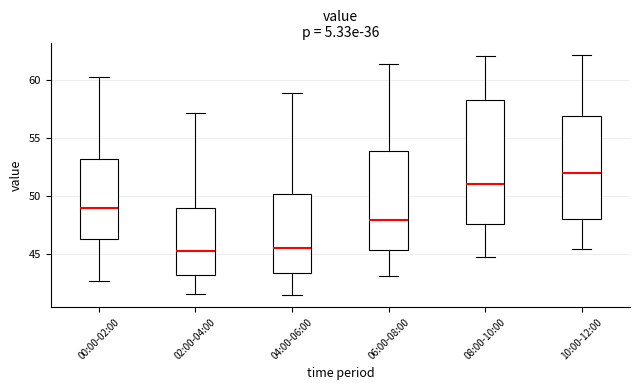

Which box's median line is the highest?

10:00-12:00